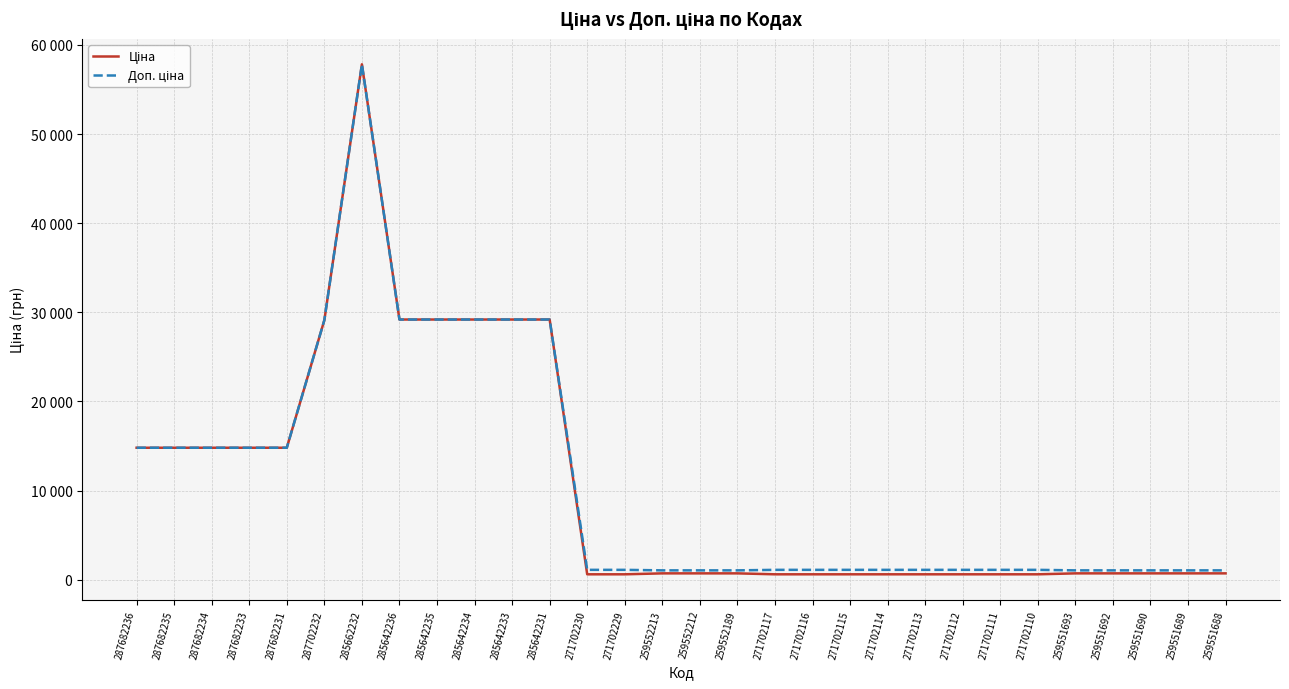

Rank the categories by Ціна value from lowest to highest.

271702230, 271702229, 271702117, 271702116, 271702115, 271702114, 271702113, 271702112, 271702111, 271702110, 259552213, 259552212, 259552189, 259551693, 259551692, 259551690, 259551689, 259551688, 287682236, 287682235, 287682234, 287682233, 287682231, 287702232, 285642236, 285642235, 285642234, 285642233, 285642231, 285662232